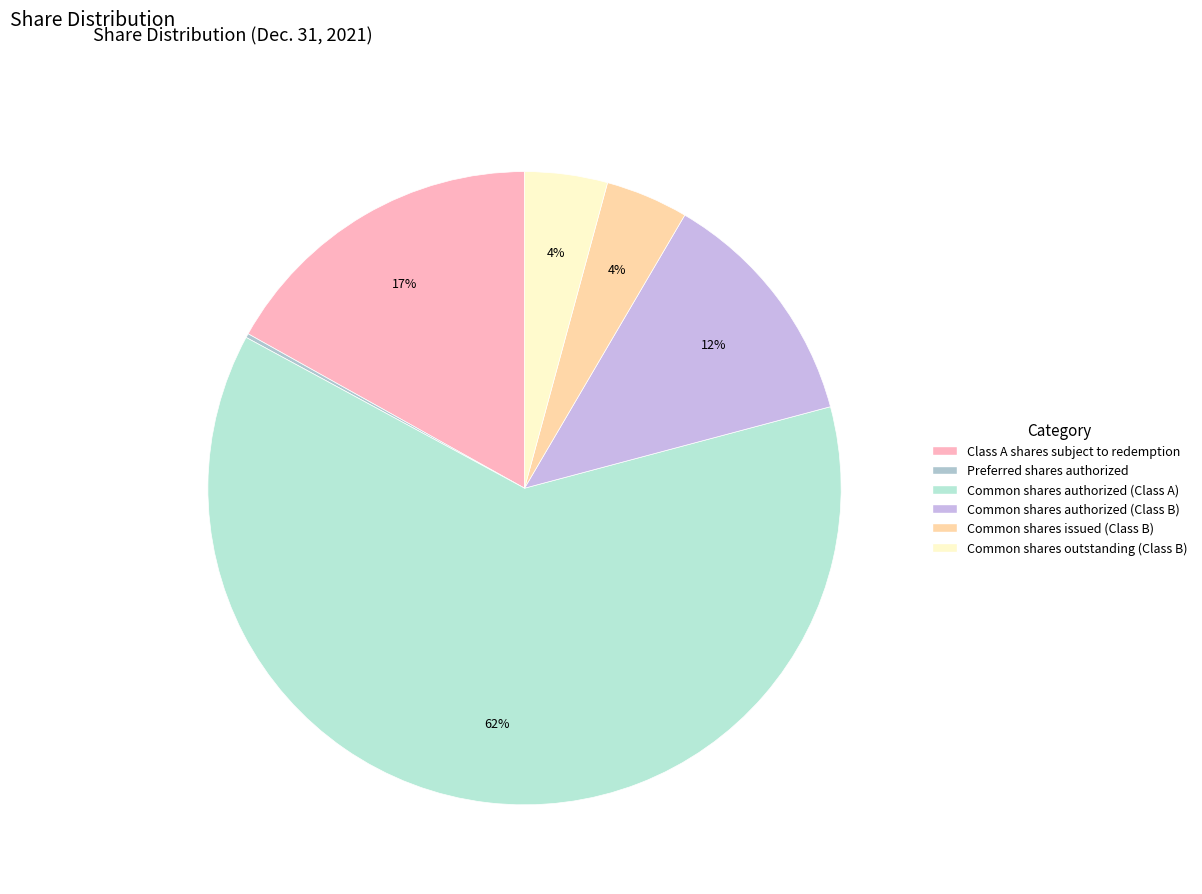

Approximately how many times larger is the value at Common shares issued (Class B) compared to Common shares outstanding (Class B)?

1.0